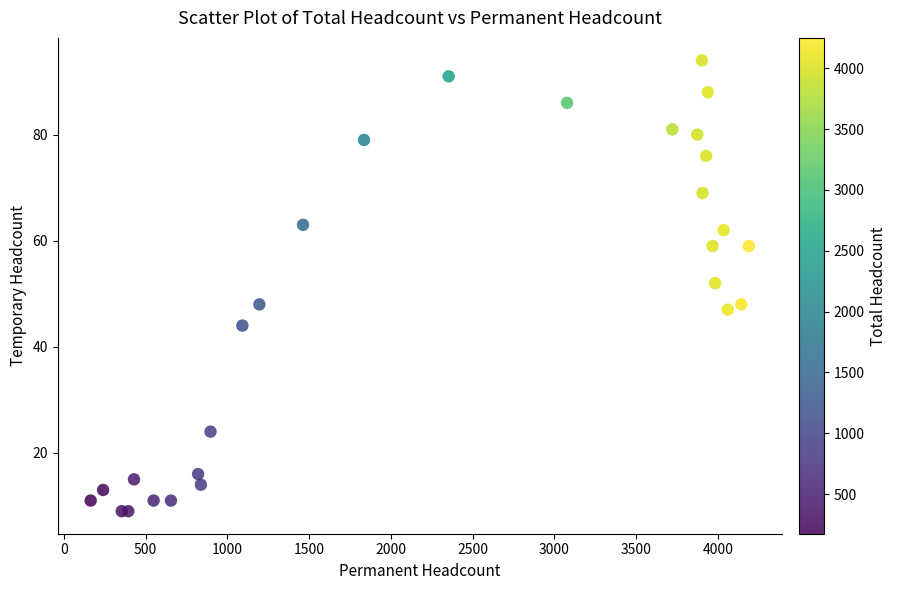

What Y value in the scatter plot is closest to 51?

52